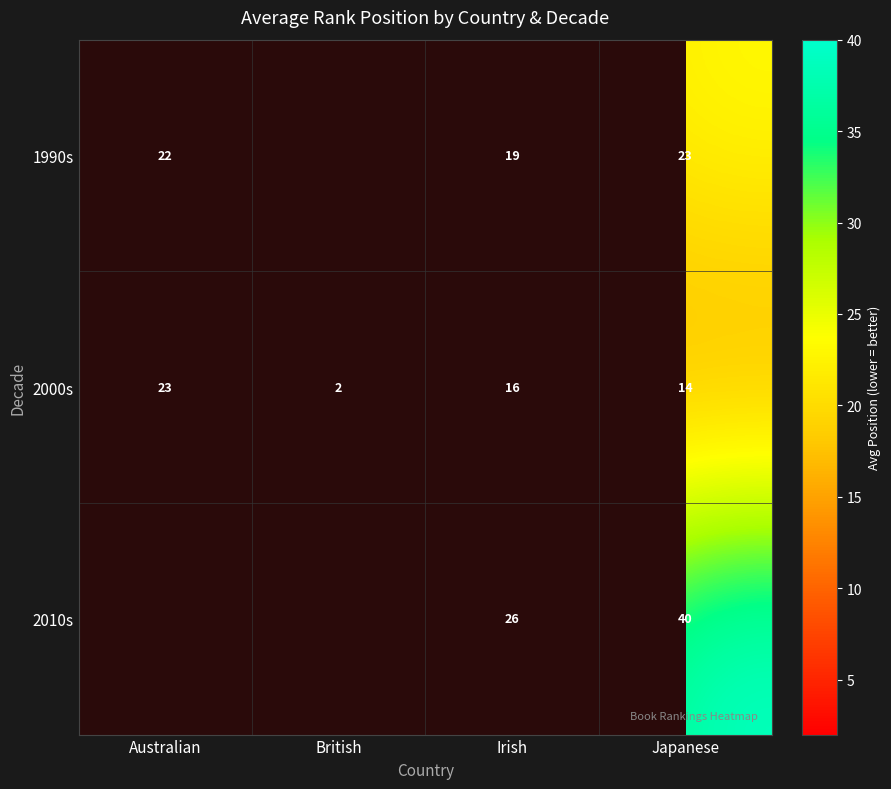

What is the difference between the highest and lowest values at Irish?

10.0